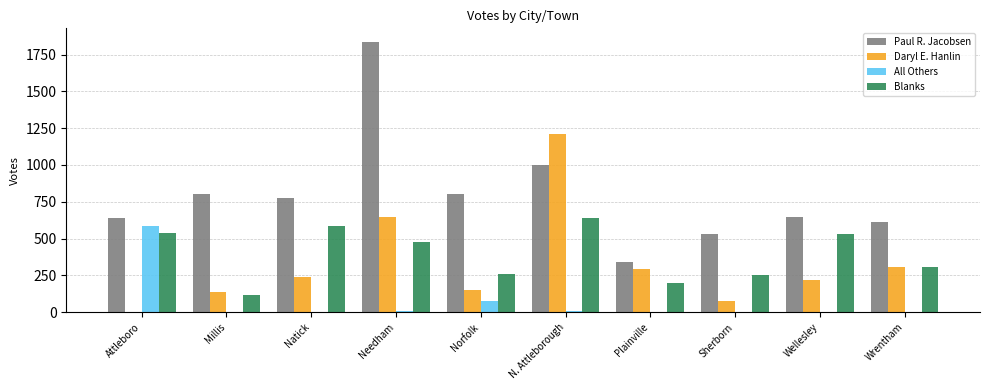

How many categories are shown in the chart?

10